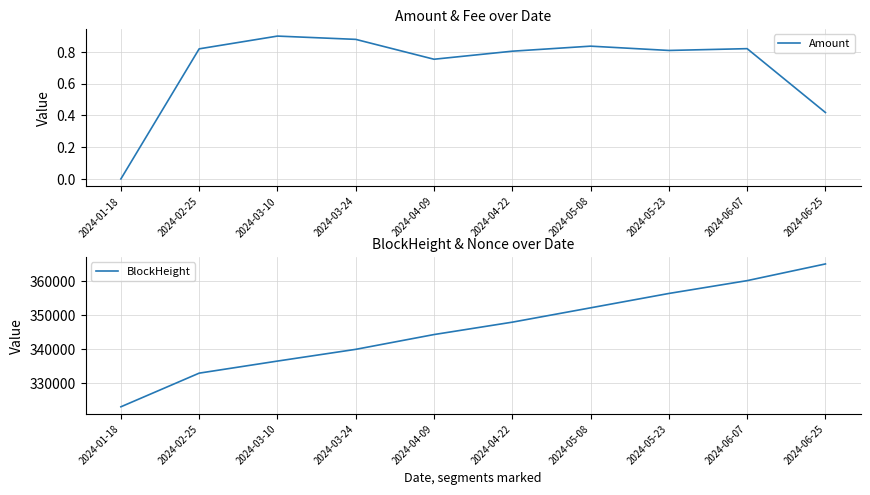

At which category does Amount reach its first local peak?

2024-03-10